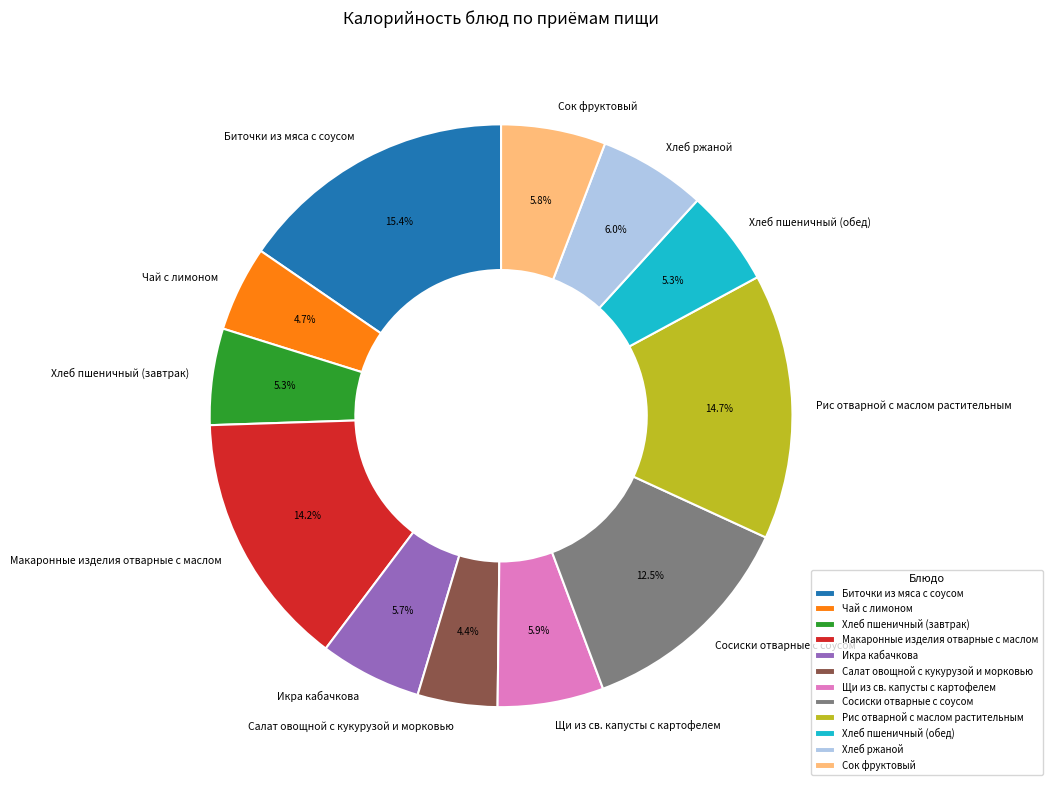

Which has a higher value, Хлеб пшеничный (завтрак) or Биточки из мяса с соусом?

Биточки из мяса с соусом